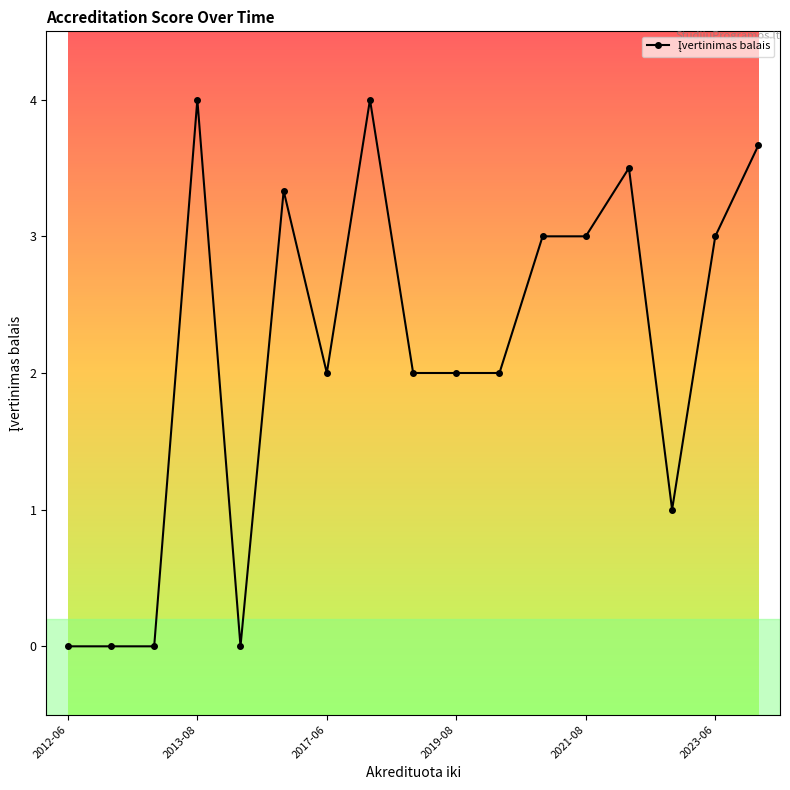

Reading left to right, extract all data points from this chart.

0.0	0.0	0.0	4.0	0.0	3.3	2.0	4.0	2.0	2.0	2.0	3.0	3.0	3.5	1.0	3.0	3.7